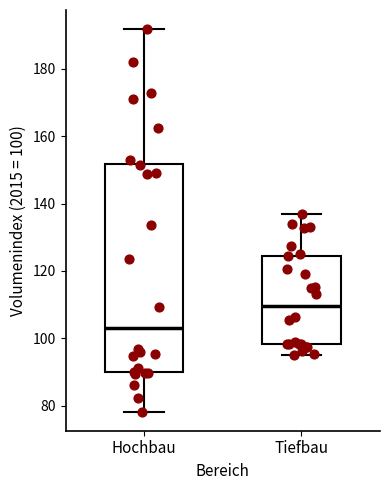

Comparing the boxes themselves (not the whiskers), which one is the tallest?

Hochbau